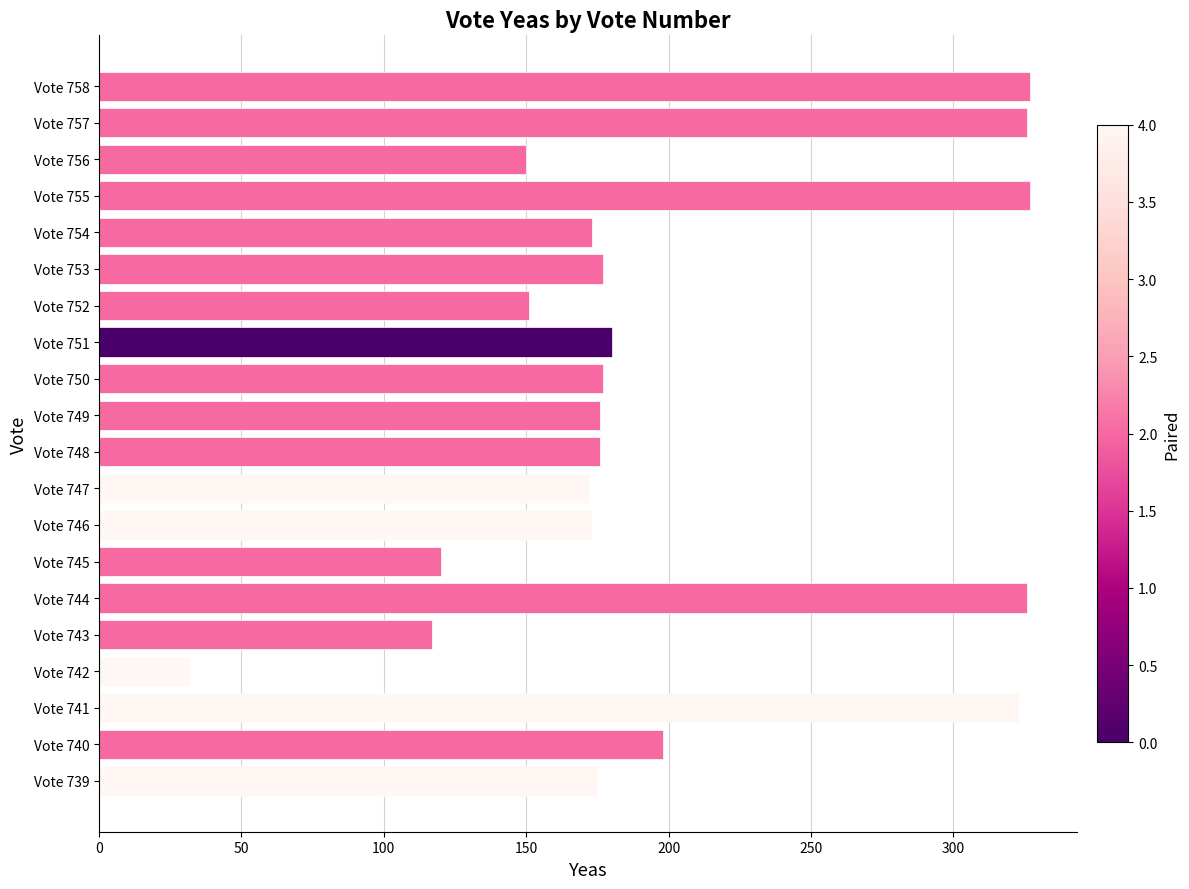

Approximately how many times larger is the value at Vote 754 compared to Vote 748?

1.0